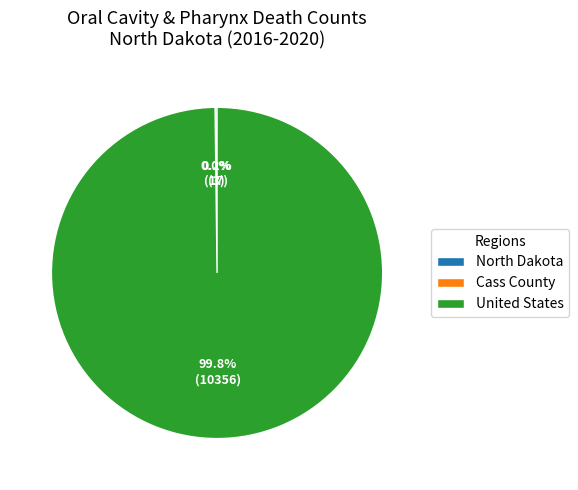

Is United States the majority of the pie?

Yes